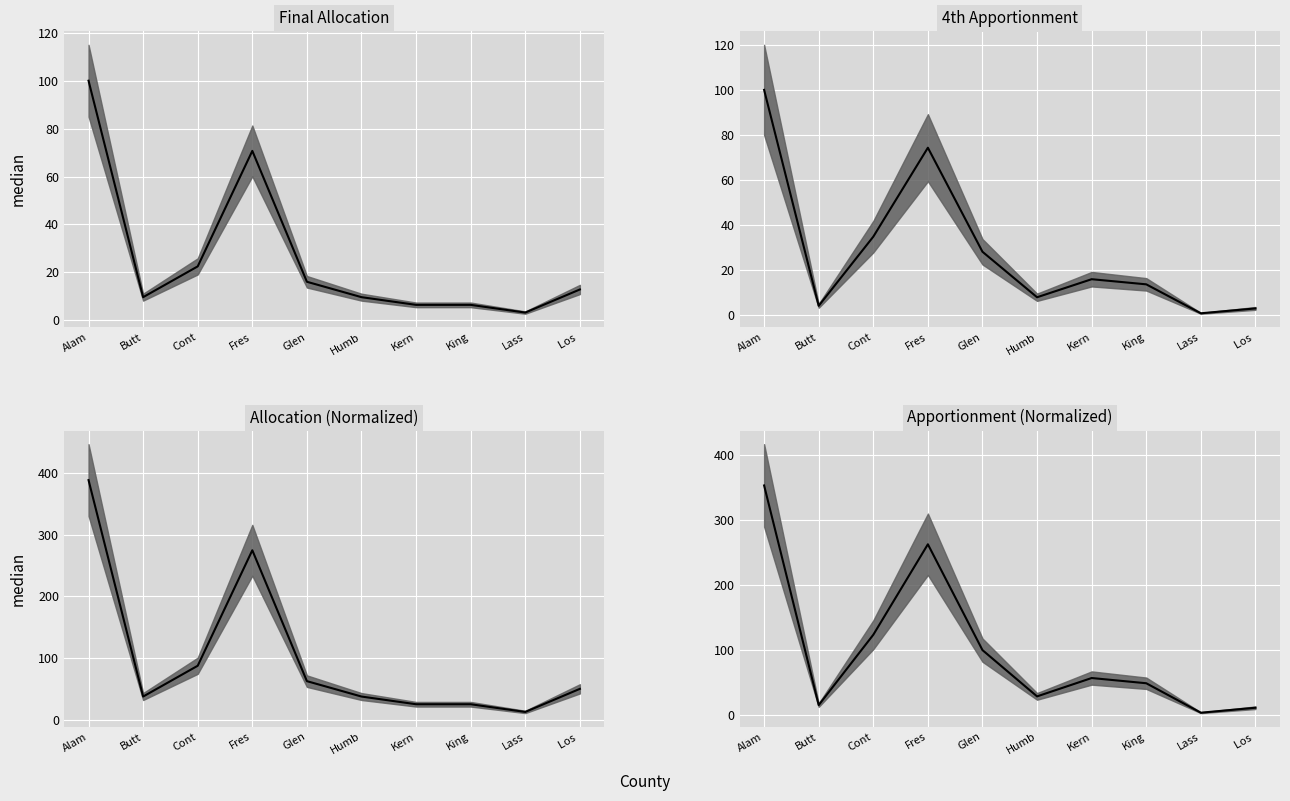

At which category does the chart reach its peak across all series?

Alam